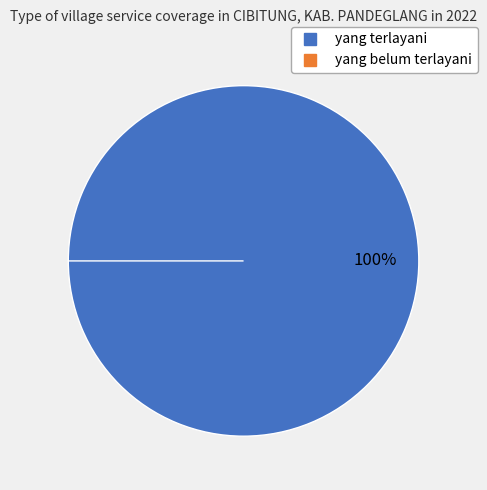

Is it true that yang belum terlayani is 0% of the pie?

True